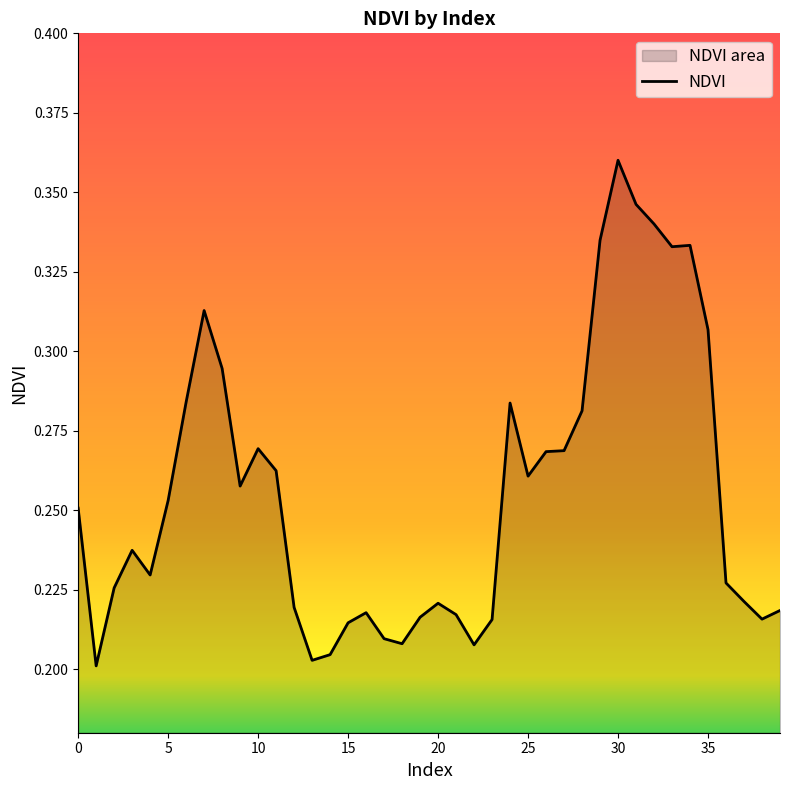

What is the change in value from 28 to 33?

+0.1